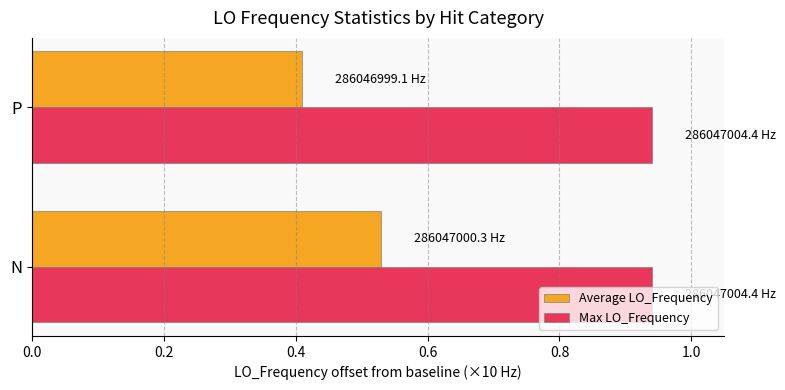

How many Average LO_Frequency values are between 0 and 1?

2